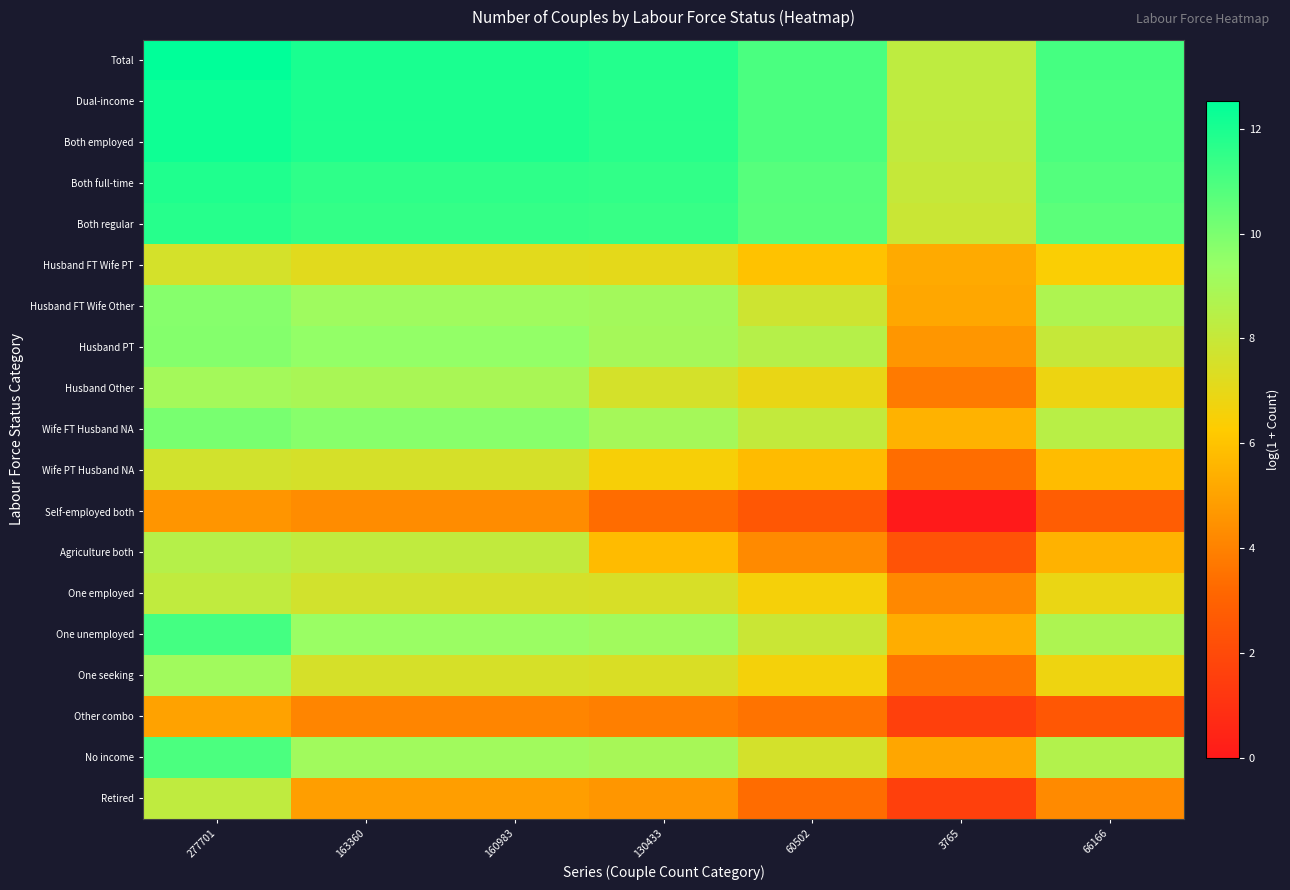

What is the spread (max minus min) of values at 66166?

8.5